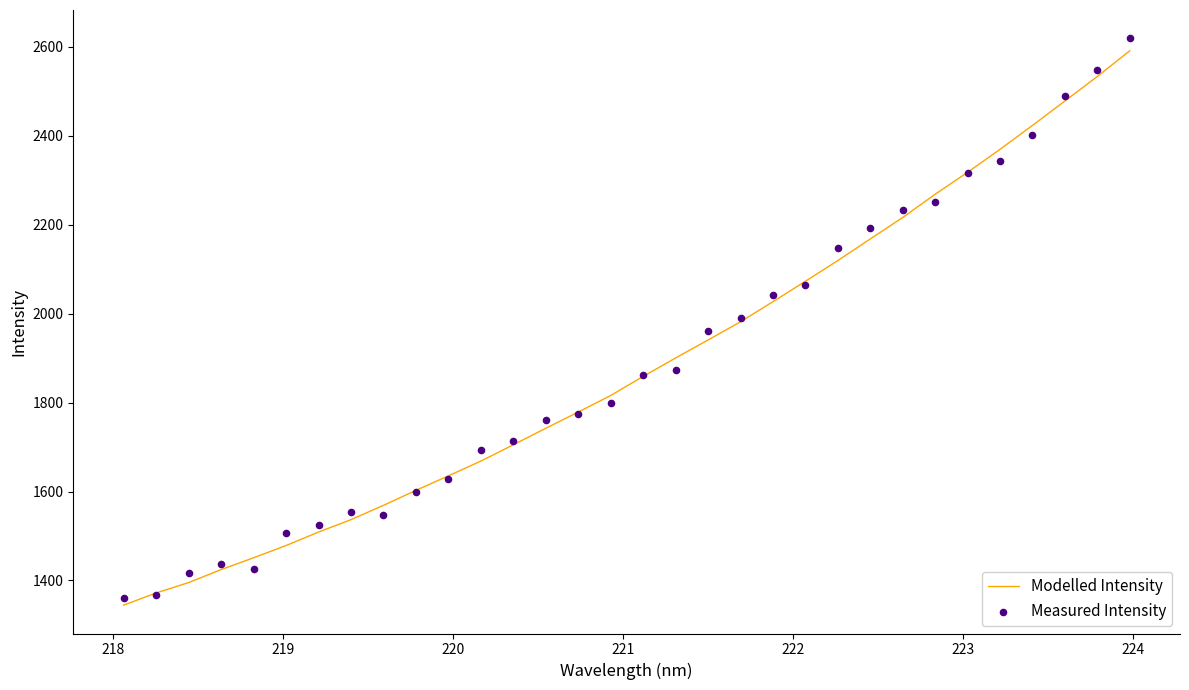

What are all the series names shown in the legend?

Modelled Intensity, Measured Intensity